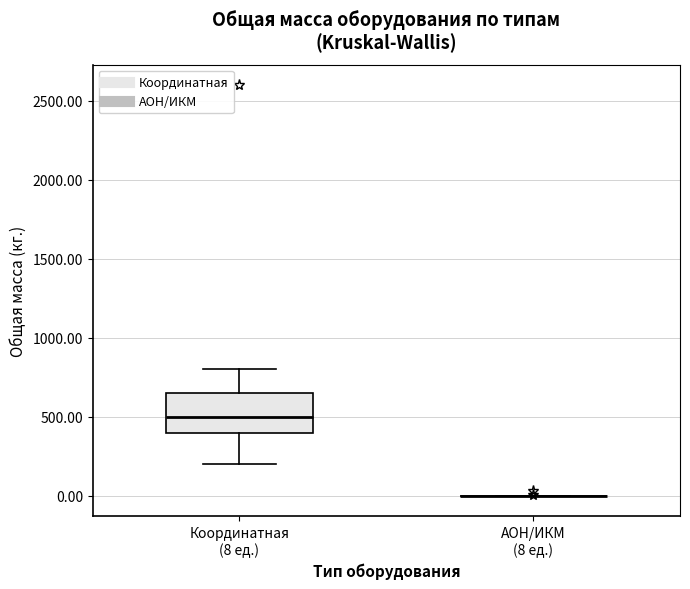

Reading left to right, transcribe this box plot: for each box, give where its median line is, the range the box spans, and where its two whiskers end, as read against the y-axis. The values are not printed on the chart, so give them approximately, as read against the axis.

Координатная (8 ед.): median 500, box 400 to 650, whiskers 200 to 800
АОН/ИКМ (8 ед.): box collapsed to a line at 0, whiskers 0 to 0